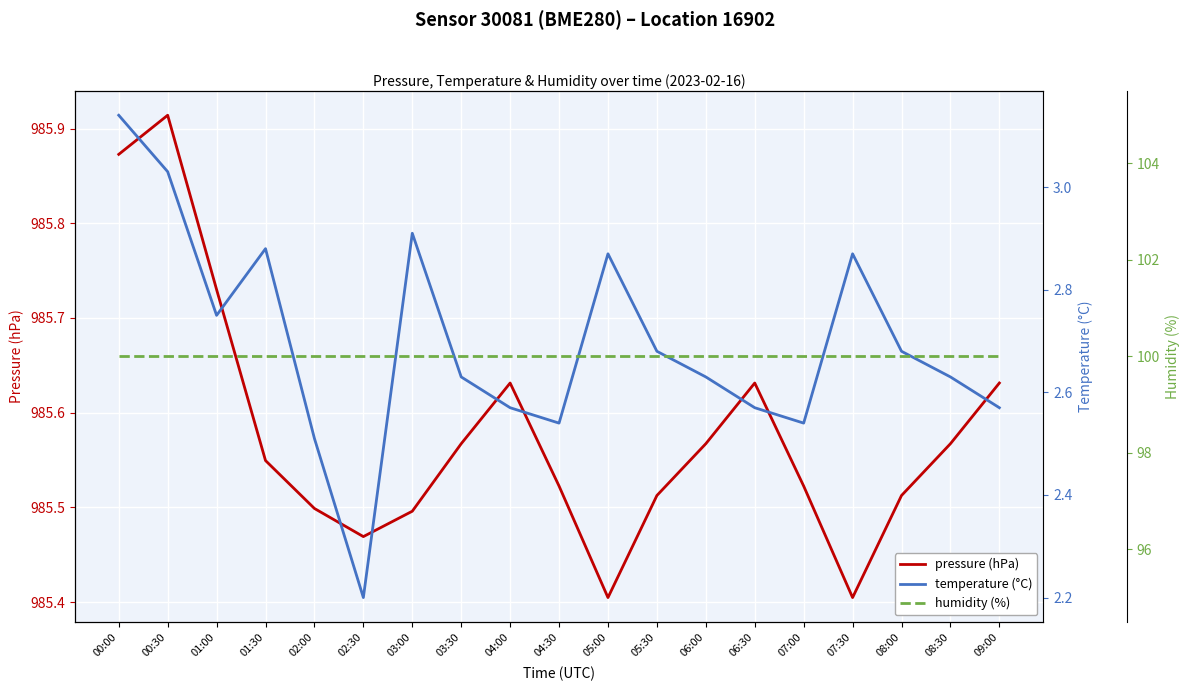

What is the maximum value for humidity (%)?

100.0